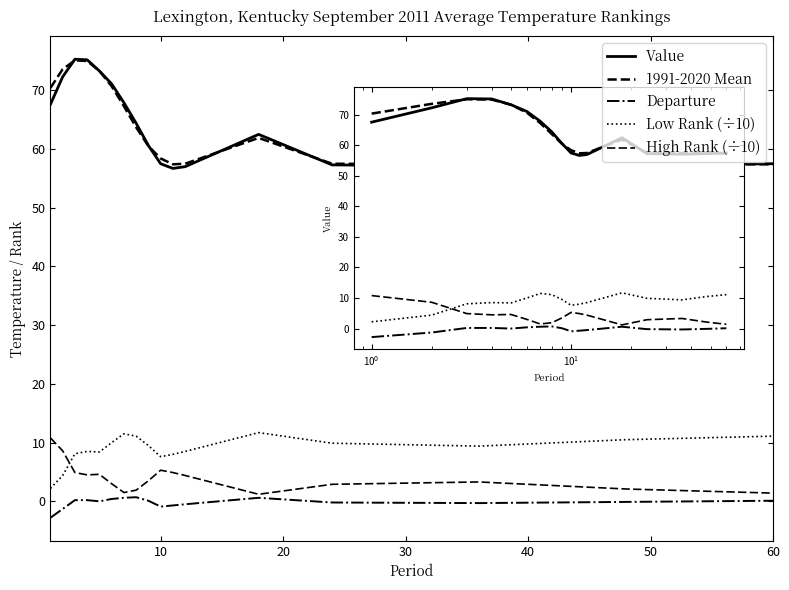

True or false: Departure and 1991-2020 Mean intersect in this chart.

False